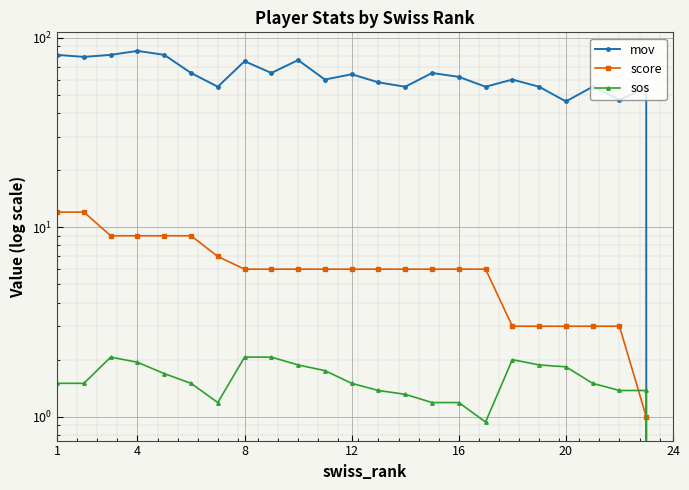

Reading left to right, extract all data points from this chart.

mov: 81.0	79.0	81.0	85.0	81.0	65.0	55.0	75.0	65.0	76.0	60.0	64.0	58.0	55.0	65.0	62.0	55.0	60.0	55.0	46.0	55.0	47.0	54.0	0.0
score: 12.0	12.0	9.0	9.0	9.0	9.0	7.0	6.0	6.0	6.0	6.0	6.0	6.0	6.0	6.0	6.0	6.0	3.0	3.0	3.0	3.0	3.0	1.0	0.0
sos: 1.5	1.5	2.1	1.9	1.7	1.5	1.2	2.1	2.1	1.9	1.8	1.5	1.4	1.3	1.2	1.2	0.9	2.0	1.9	1.8	1.5	1.4	1.4	0.0